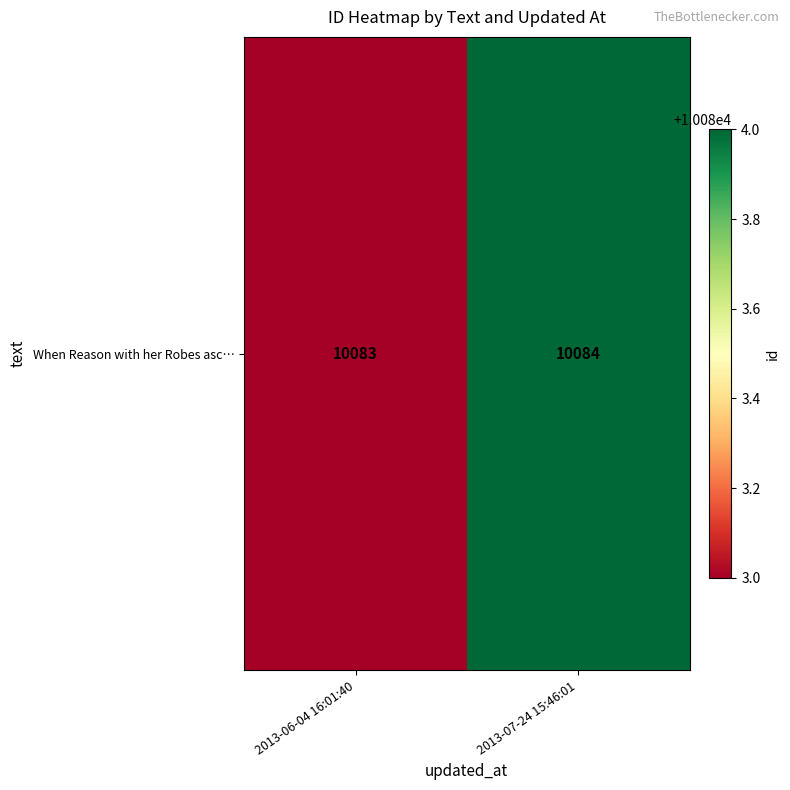

What is the sum of all values?

20167